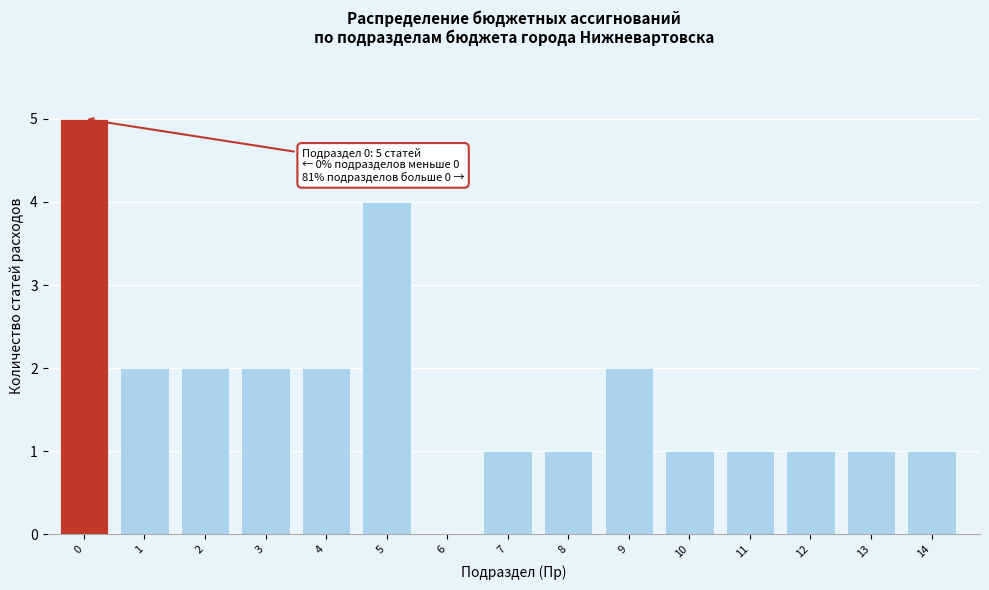

Reading left to right, list all the values displayed in this chart.

0=5	1=2	2=2	3=2	4=2	5=4	6=0	7=1	8=1	9=2	10=1	11=1	12=1	13=1	14=1